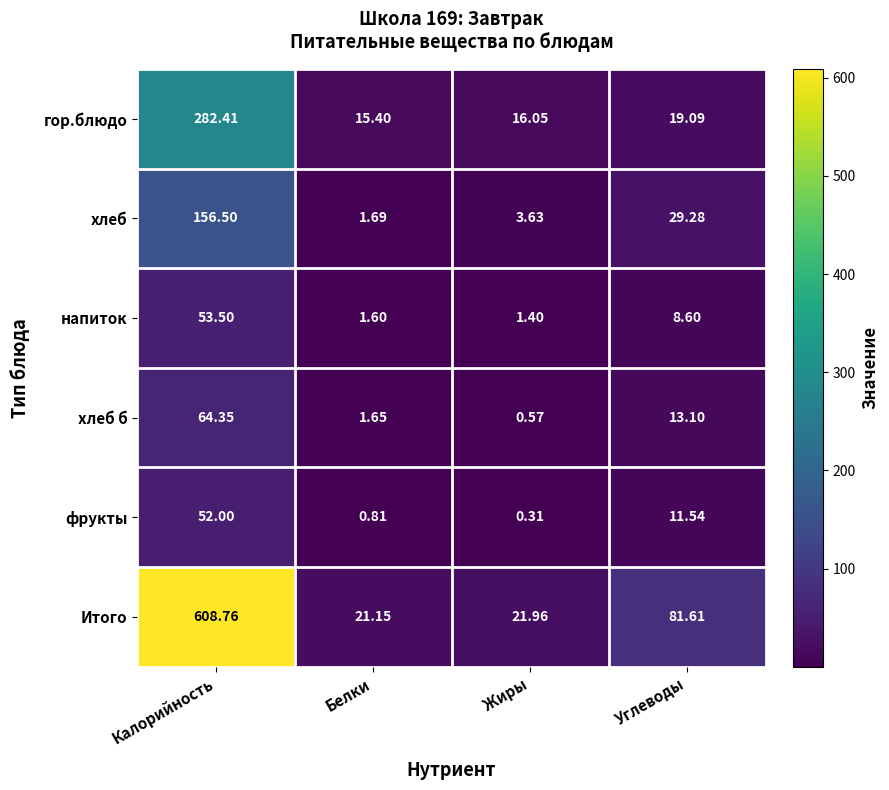

Rank the series at Калорийность from highest to lowest value.

Итого, гор.блюдо, хлеб, хлеб б, напиток, фрукты